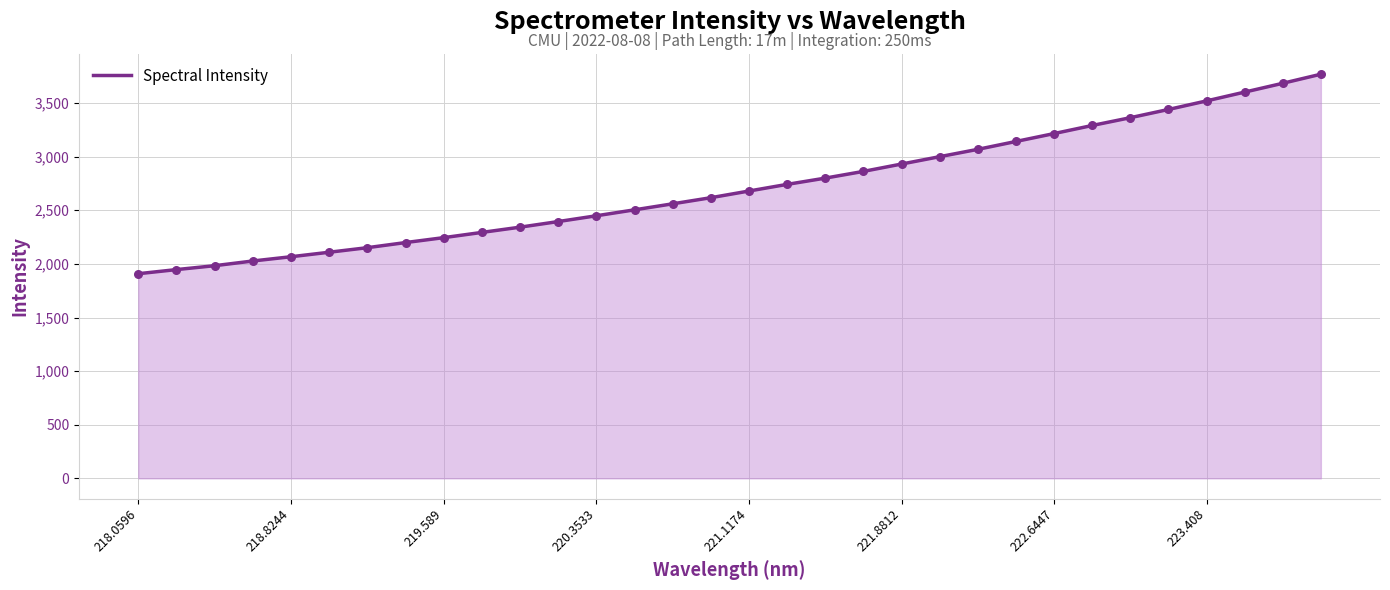

What is the difference between the maximum and minimum values?

1860.8